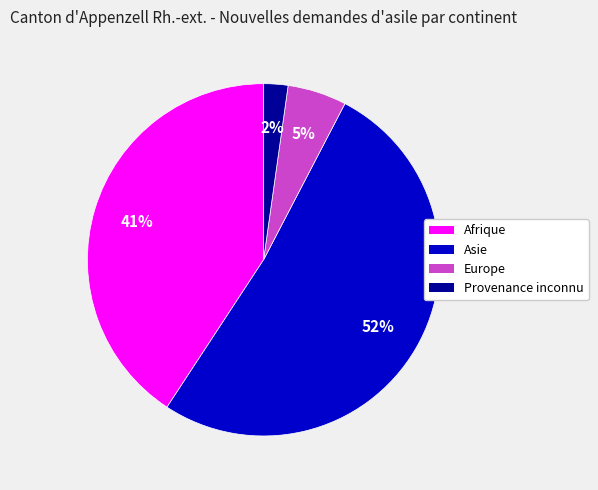

To the nearest percent, what percentage of the pie is Provenance inconnu?

2%